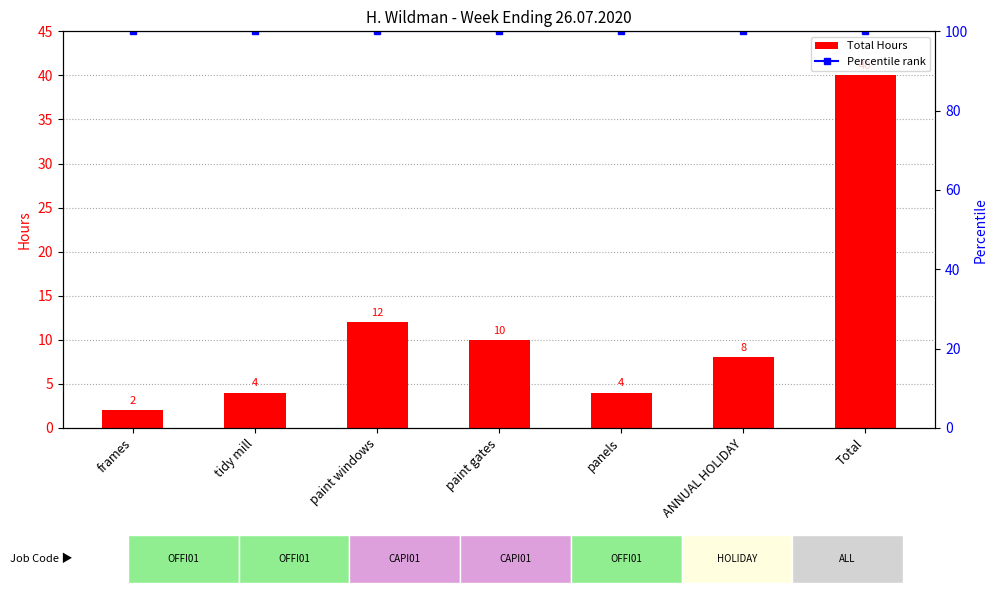

Rank the series by their maximum value, from lowest to highest.

Total Hours, Percentile rank